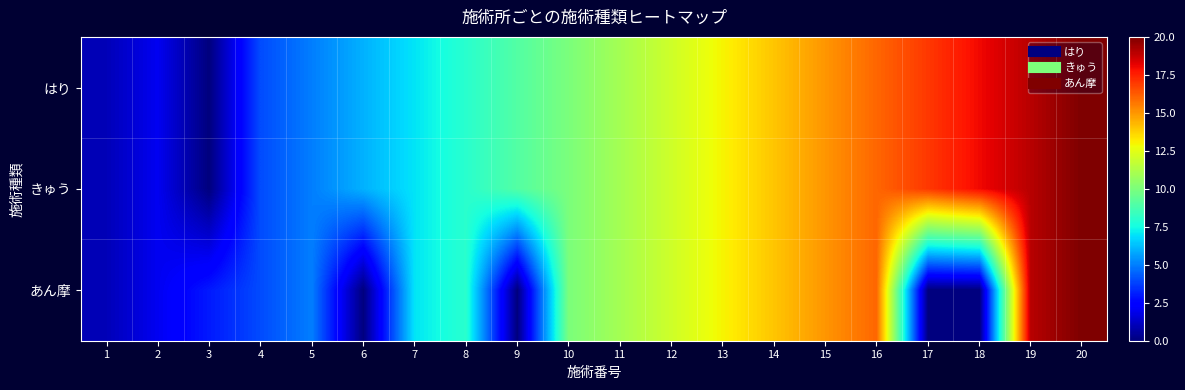

How many series are shown in this chart?

3